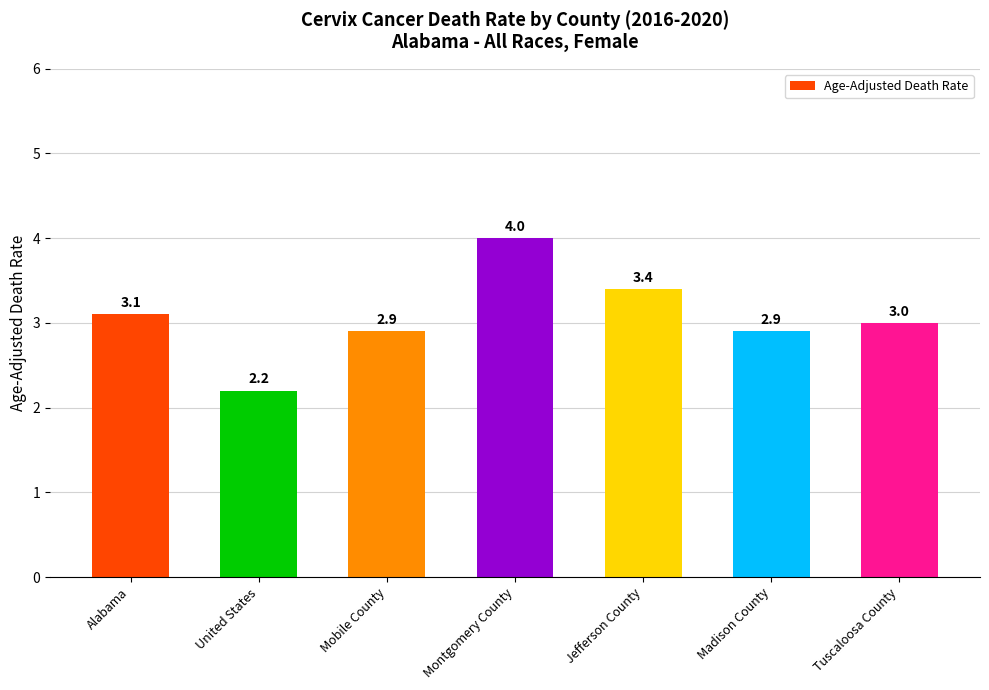

What is the smallest value displayed?

2.2